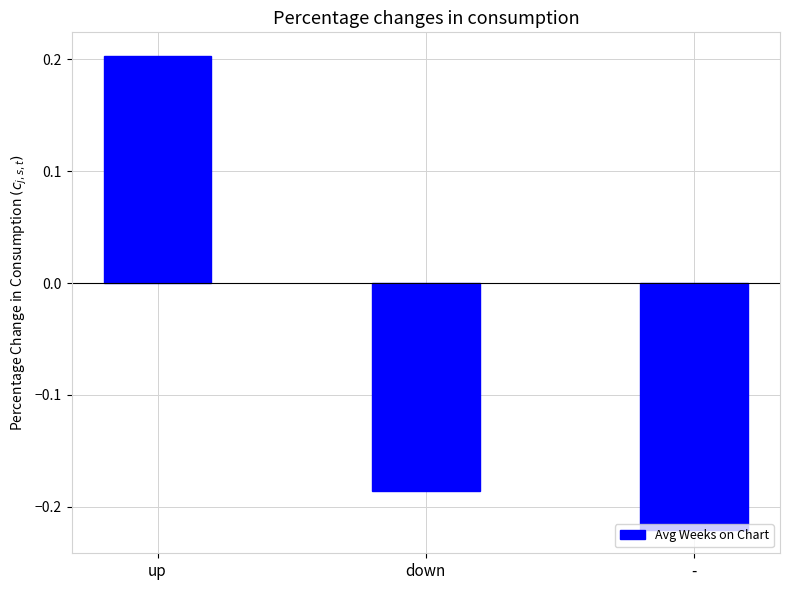

How many values are below zero?

2